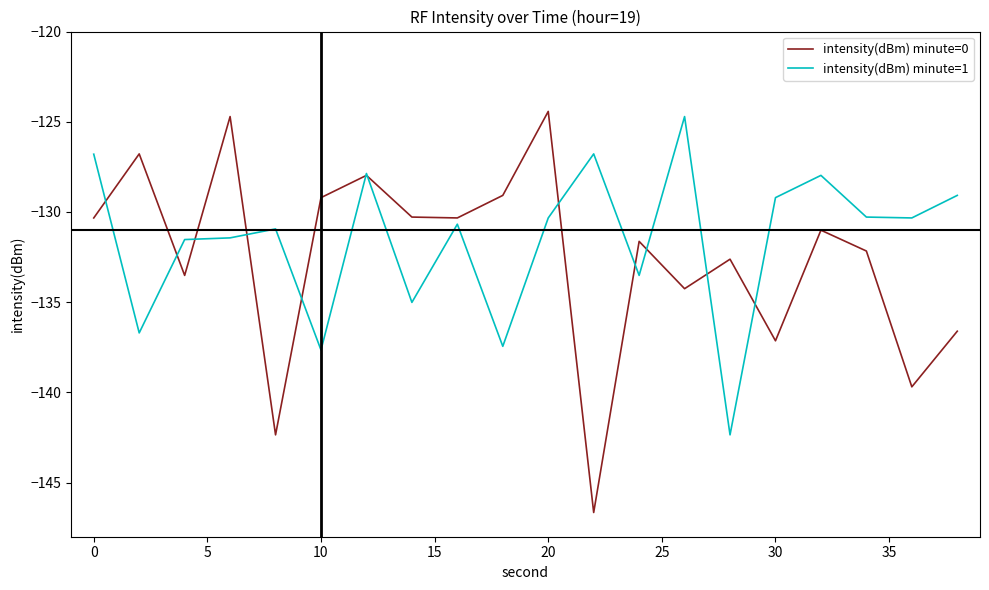

Count the number of categories in the chart.

20